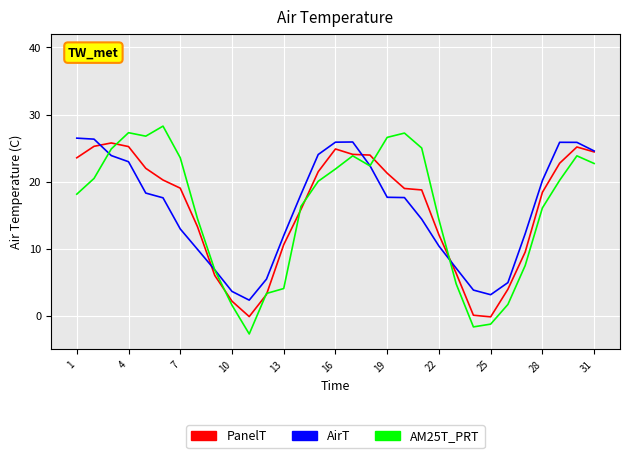

What is the minimum value shown in the chart?

-2.7